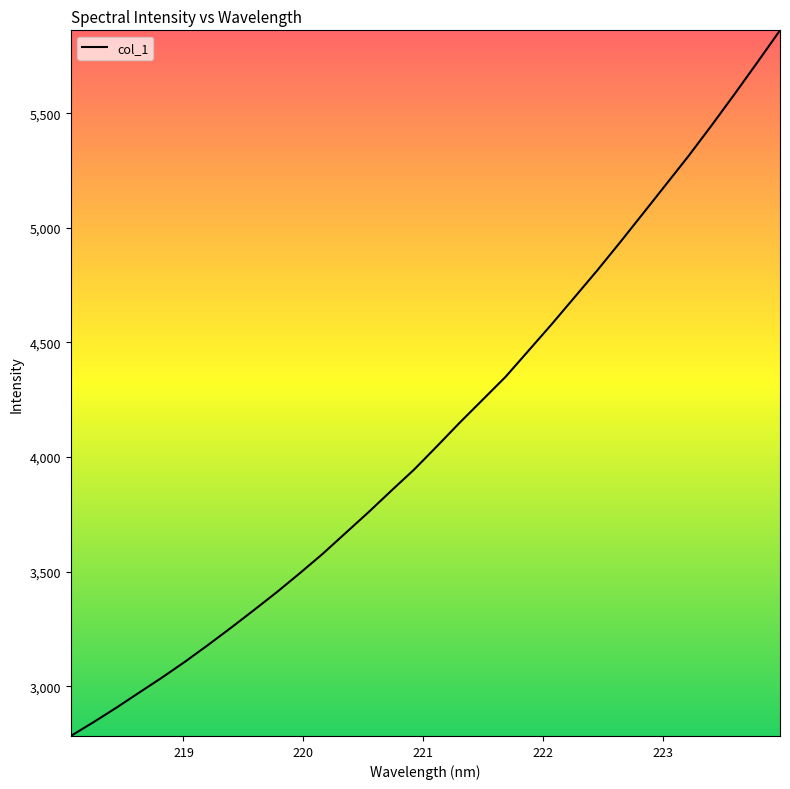

What is the maximum value shown in the chart?

5862.1